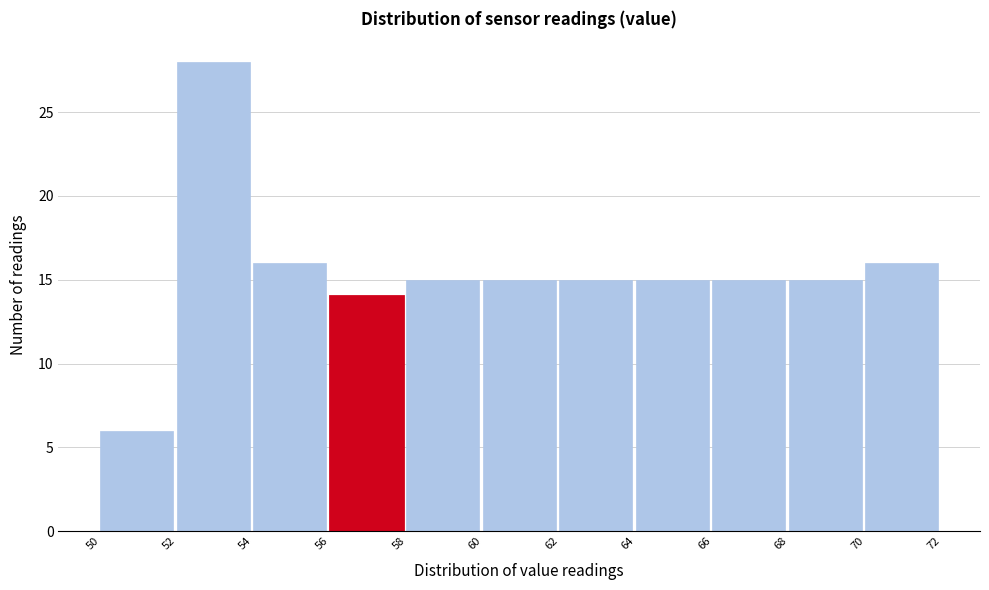

Which range on the x-axis has the tallest bar?

52 to 54